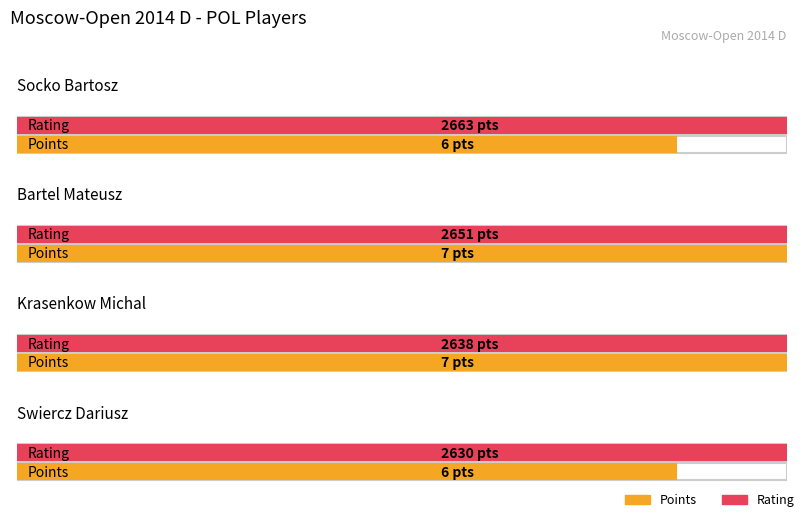

What is the maximum value for Rating?

2663